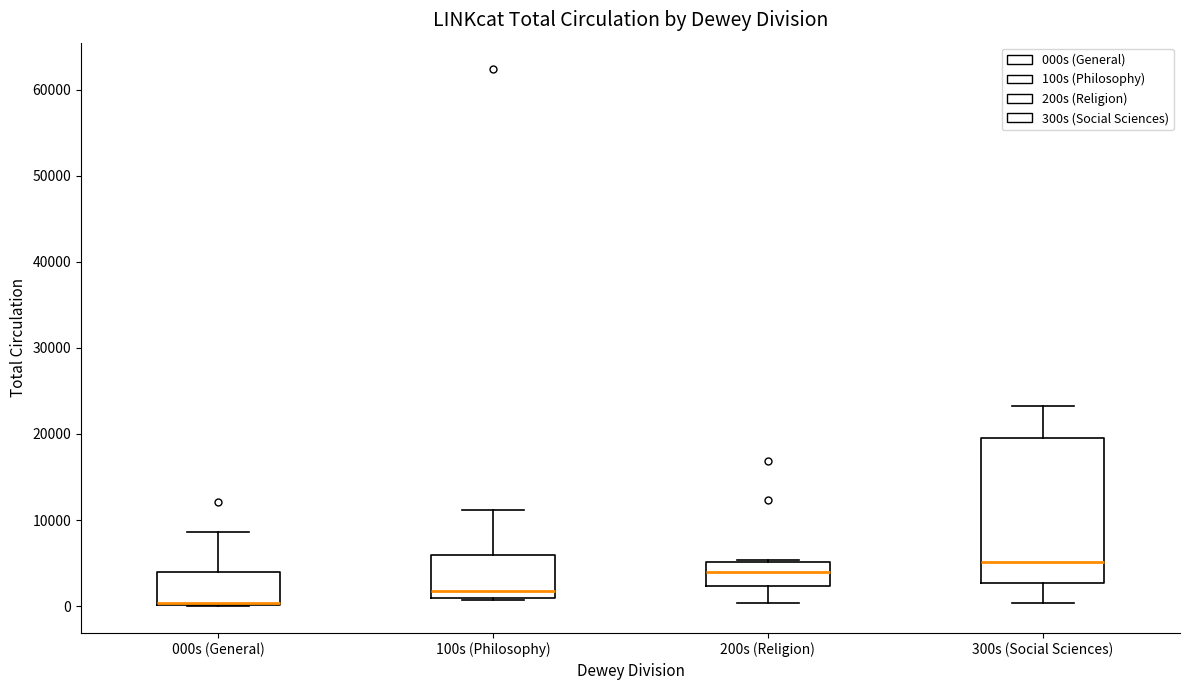

Reading left to right, transcribe this box plot: for each box, give where its median line is, the range the box spans, and where its two whiskers end, as read against the y-axis. The values are not printed on the chart, so give them approximately, as read against the axis.

000s (General): median 0 (drawn on the box's lower edge), box 0 to 4000, whiskers 0 to 9000
100s (Philosophy): median 2000, box 1000 to 6000, whiskers 1000 to 11000
200s (Religion): median 4000, box 2000 to 5000, whiskers 0 to 5000
300s (Social Sciences): median 5000, box 3000 to 20000, whiskers 0 to 23000